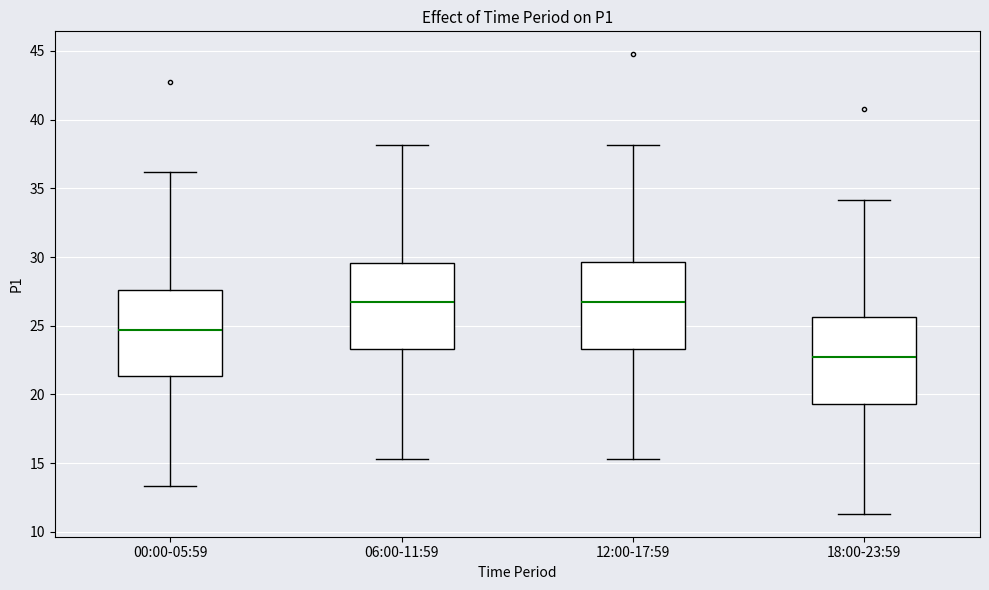

Reading left to right, read every box against the y-axis: the position of its median line, the range the box covers, and the ends of its whiskers. The values are not printed on the chart, so give them approximately, as read against the axis.

00:00-05:59: median 24.5, box 21.5 to 27.5, whiskers 13.5 to 36.0
06:00-11:59: median 26.5, box 23.5 to 29.5, whiskers 15.5 to 38.0
12:00-17:59: median 26.5, box 23.5 to 29.5, whiskers 15.5 to 38.0
18:00-23:59: median 22.5, box 19.5 to 25.5, whiskers 11.5 to 34.0